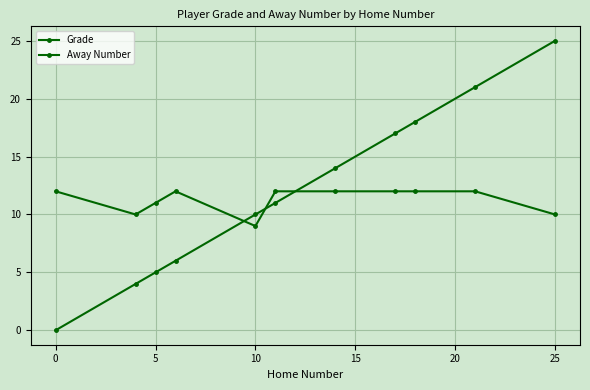

List the series in order of their peak value, lowest first.

Grade, Away Number